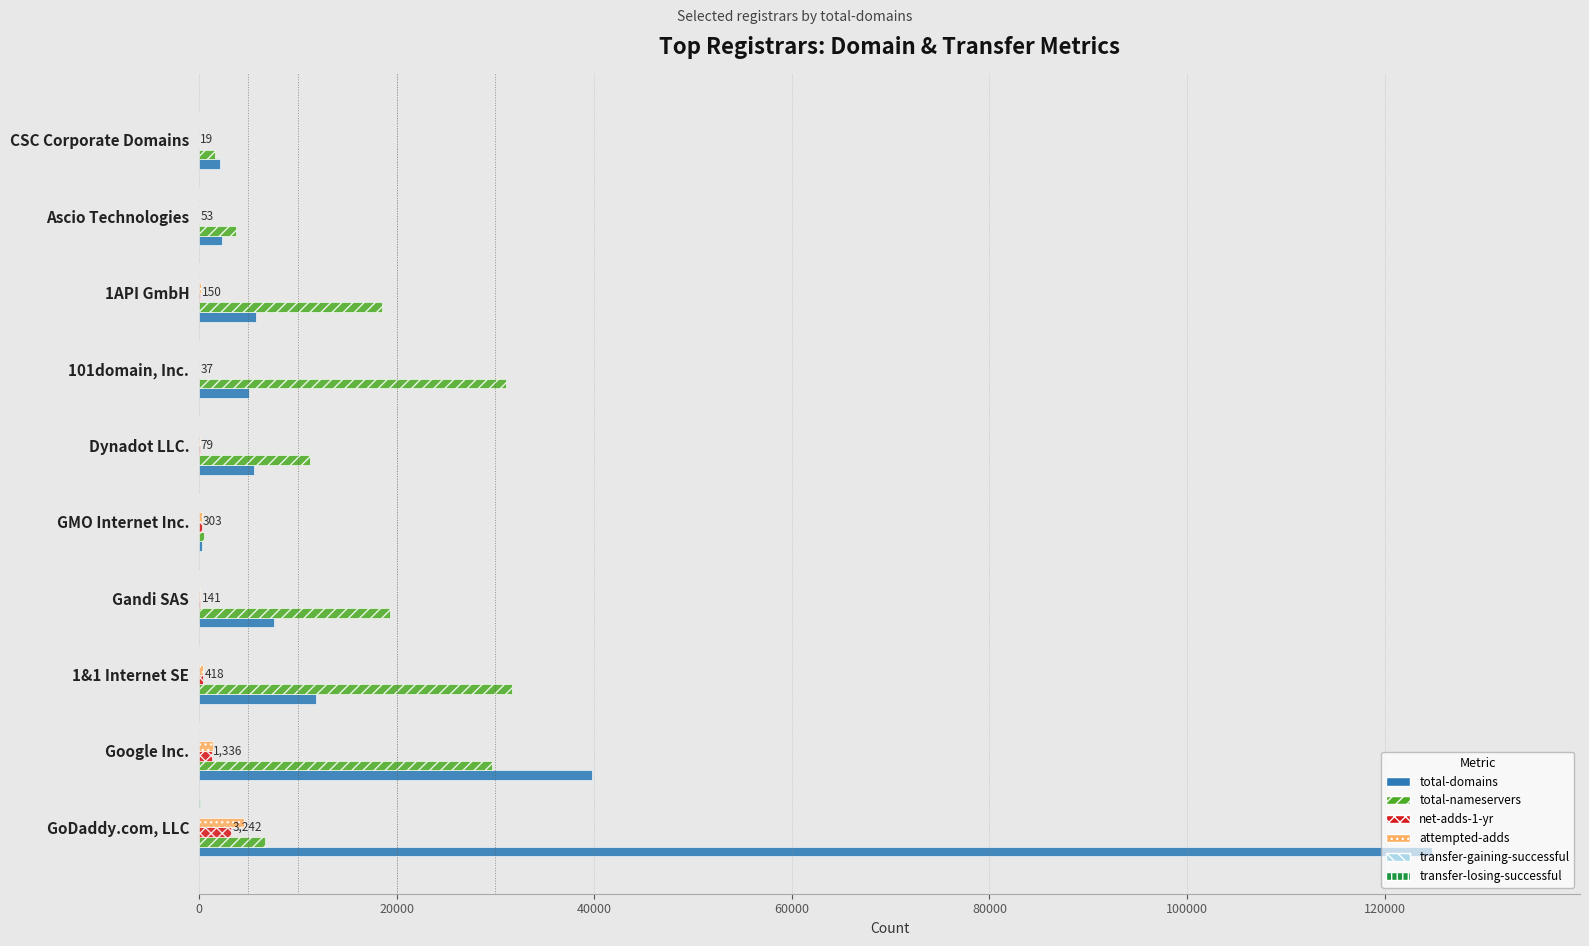

True or false: total-nameservers has a value of 19359 at Gandi SAS.

True